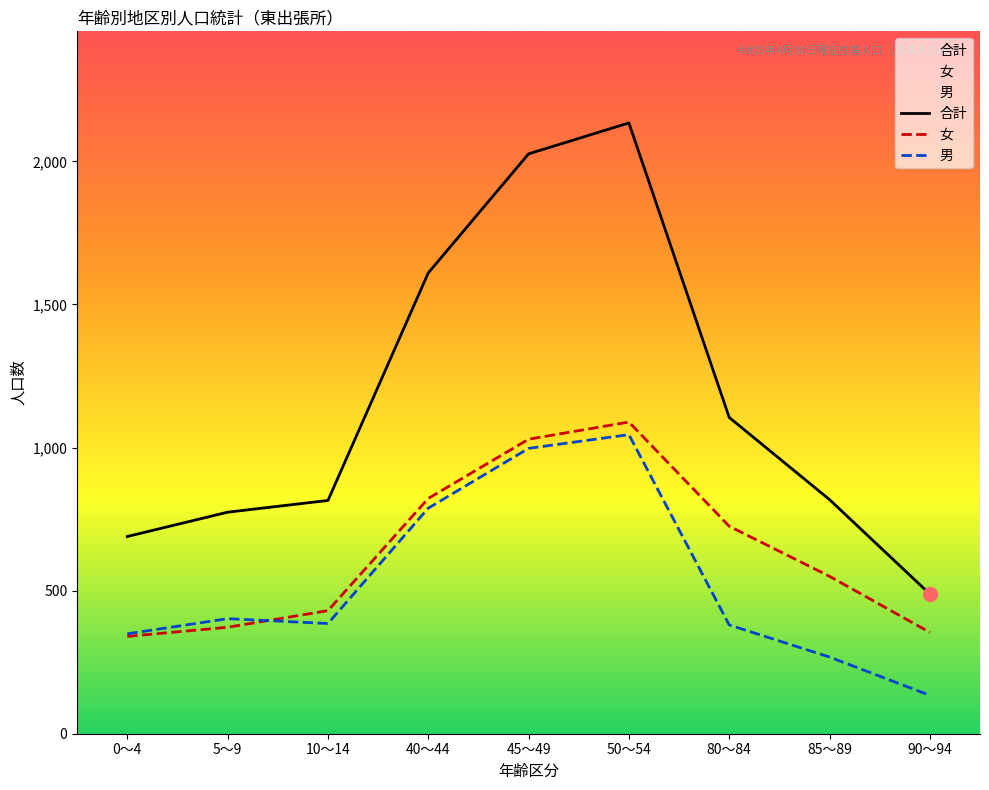

What is the spread (max minus min) of values at 50～54?

1089